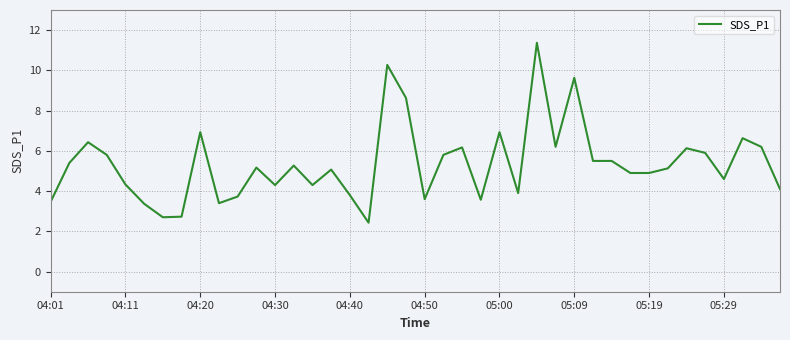

How many lines are shown in the chart?

1